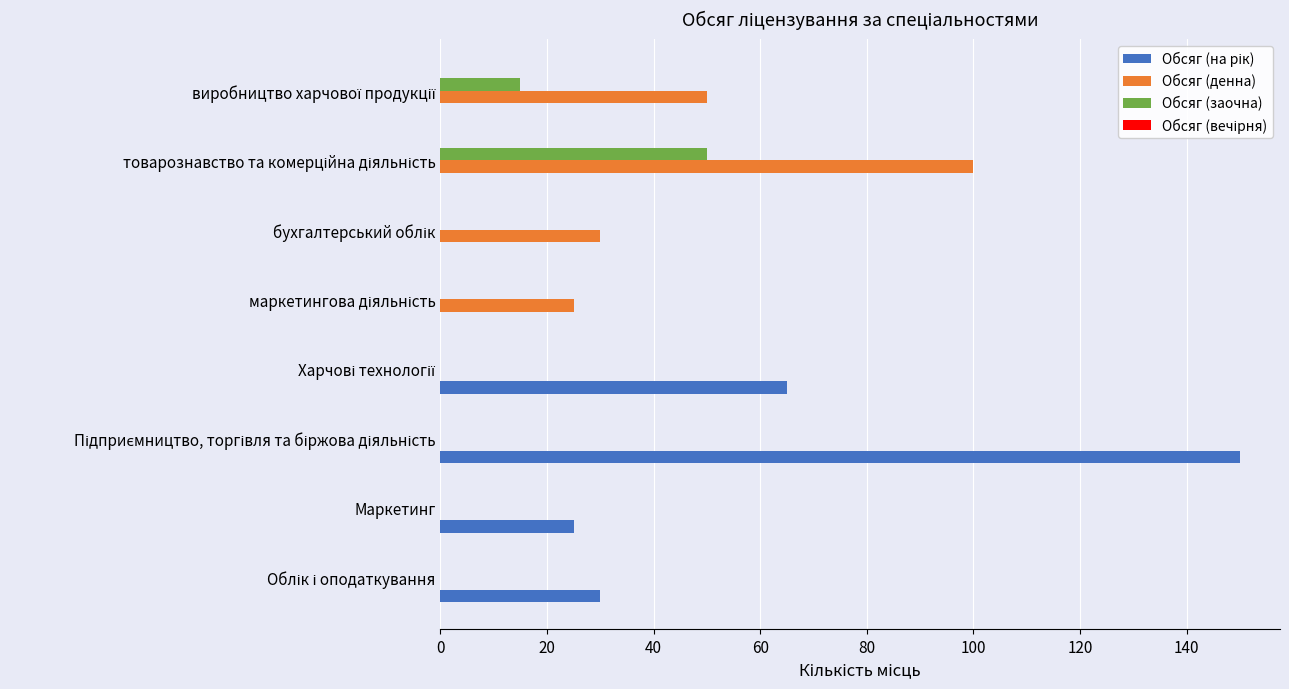

What is the total value across all series at Маркетинг?

25